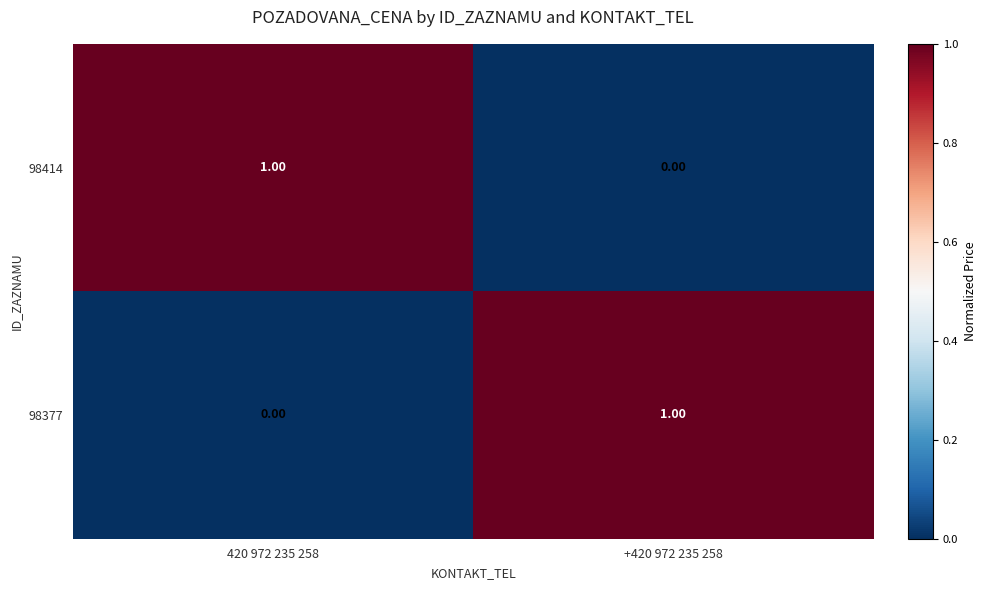

Rank the series at 420 972 235 258 from lowest to highest value.

98377, 98414